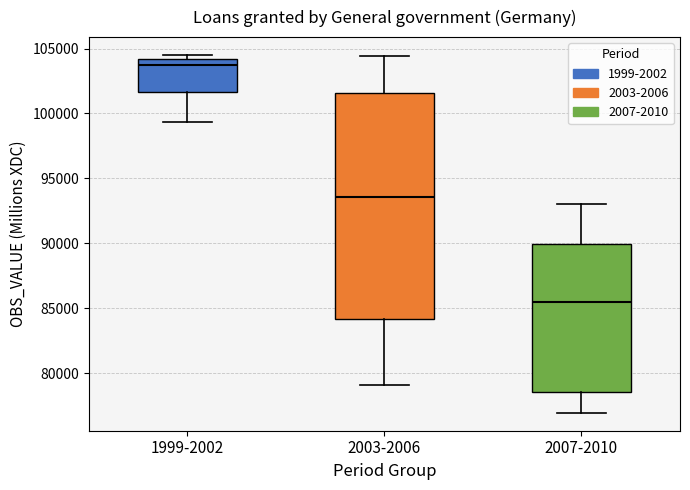

Reading left to right, transcribe this box plot: for each box, give where its median line is, the range the box spans, and where its two whiskers end, as read against the y-axis. The values are not printed on the chart, so give them approximately, as read against the axis.

1999-2002: median 103500, box 101500 to 104000, whiskers 99500 to 104500
2003-2006: median 93500, box 84000 to 101500, whiskers 79000 to 104500
2007-2010: median 85500, box 78500 to 90000, whiskers 77000 to 93000